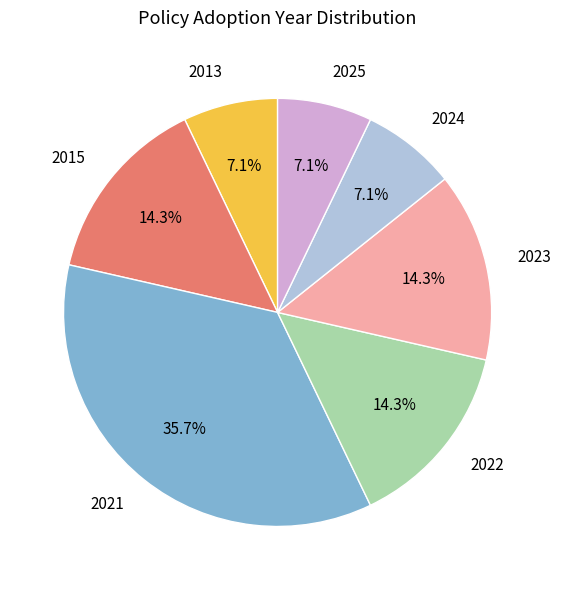

Between 2023 and 2013, which is larger?

2023